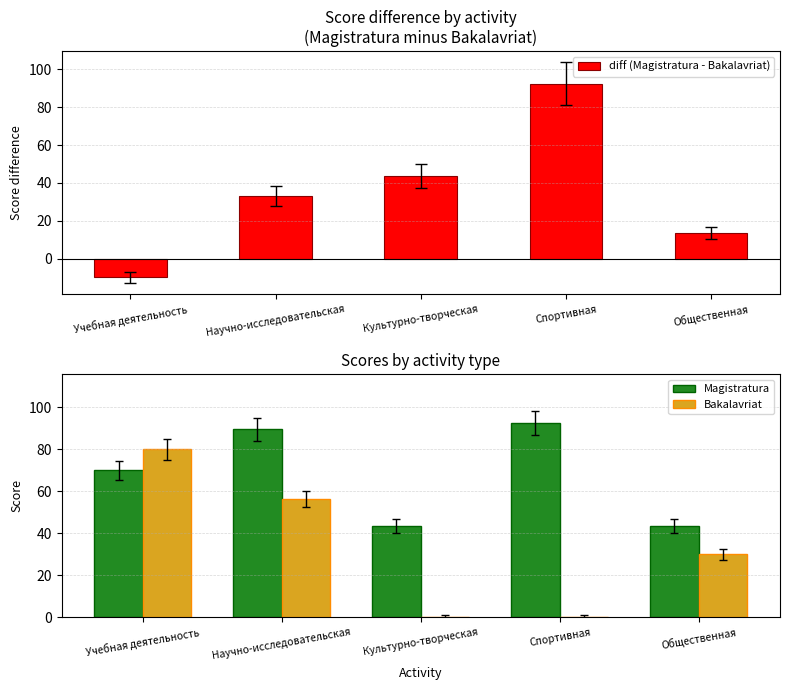

What position from the left is Учебная деятельность?

1